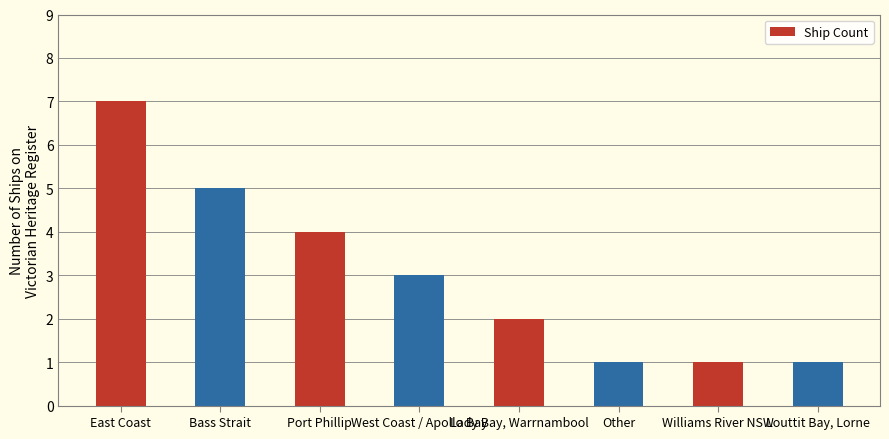

At which label does the data first exceed 3?

East Coast